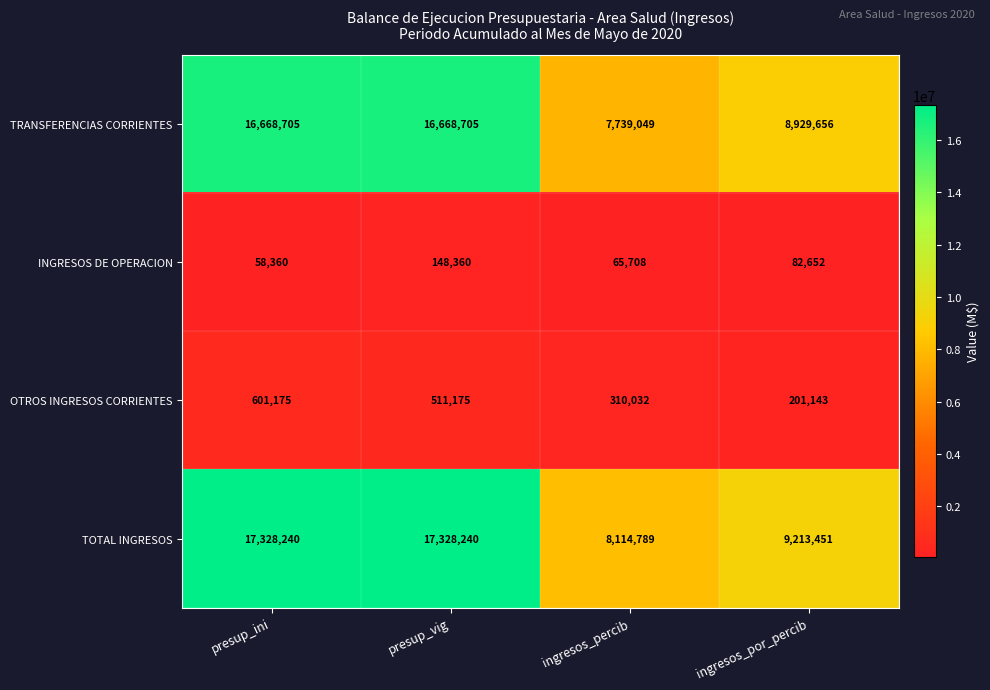

What is the difference between the maximum and minimum values in the INGRESOS DE OPERACION series?

90000